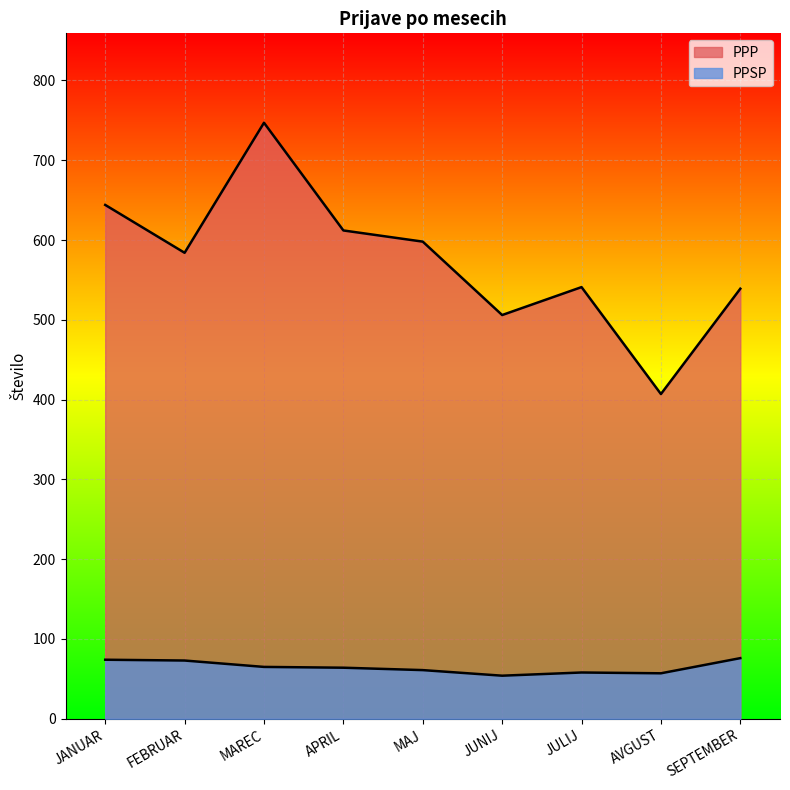

Rank the series by their maximum value, from lowest to highest.

PPSP, PPP